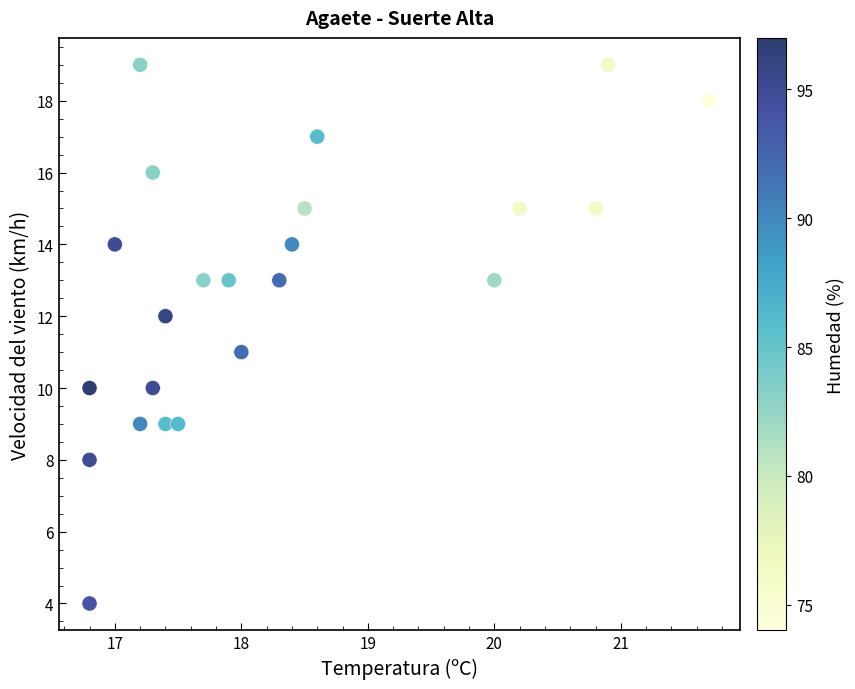

What is the range of Y values (max minus min)?

15